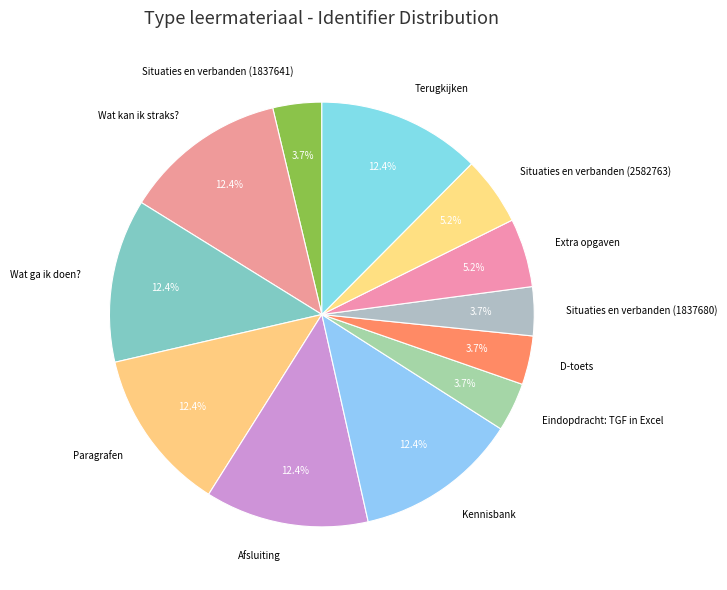

To the nearest percent, what is the difference between the Eindopdracht: TGF in Excel and Wat kan ik straks? slice percentages?

9%